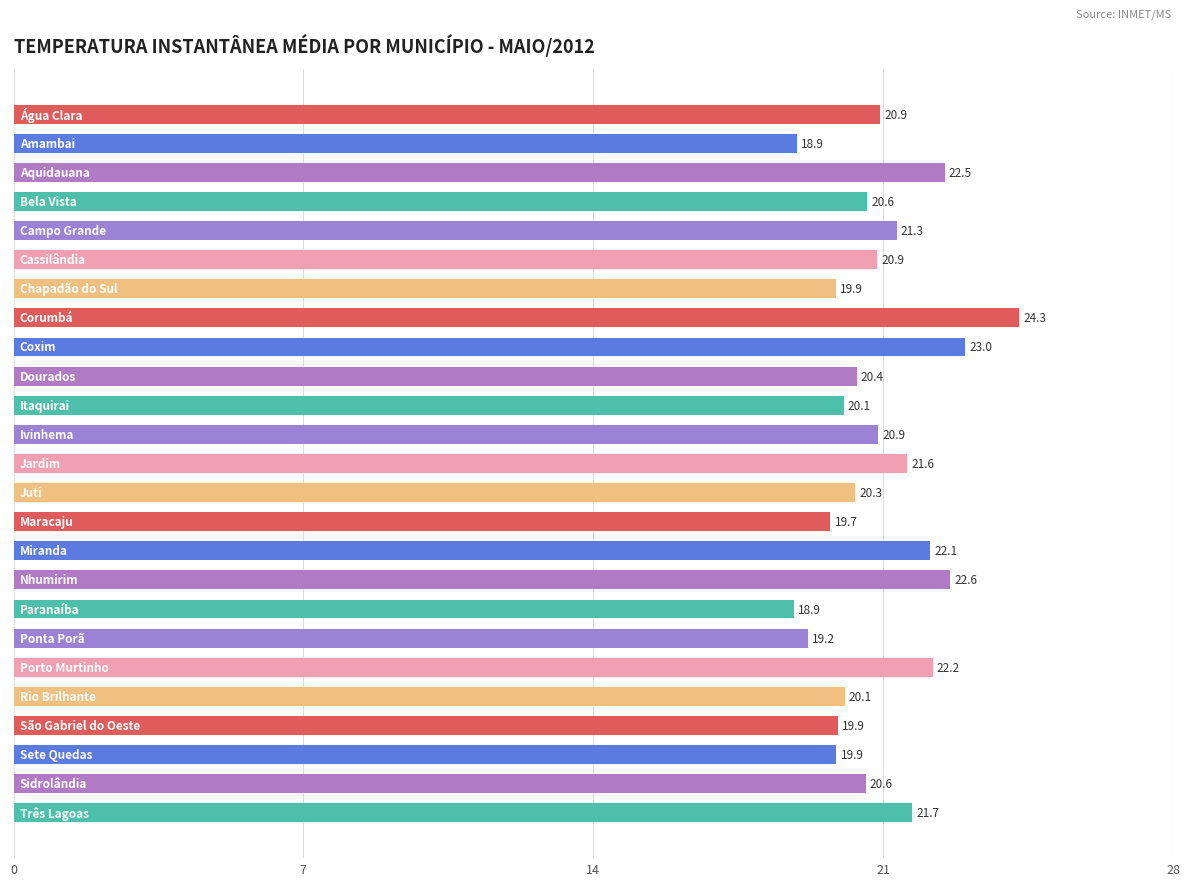

Reading top to bottom, transcribe all the data shown in this chart.

20.9	18.9	22.5	20.6	21.3	20.9	19.9	24.3	23.0	20.4	20.1	20.9	21.6	20.3	19.7	22.1	22.6	18.9	19.2	22.2	20.1	19.9	19.9	20.6	21.7